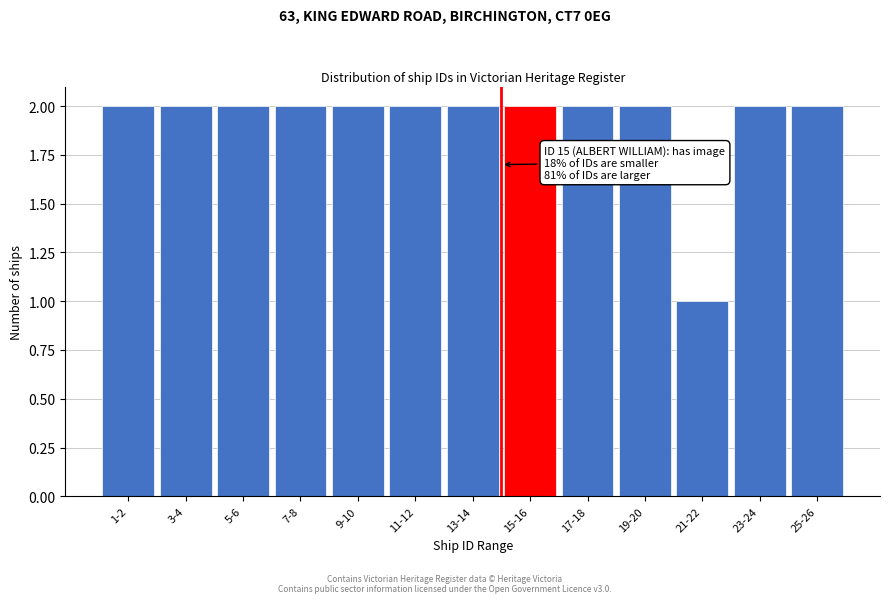

Reading left to right, transcribe all the data shown in this chart.

1-2=2	3-4=2	5-6=2	7-8=2	9-10=2	11-12=2	13-14=2	15-16=2	17-18=2	19-20=2	21-22=1	23-24=2	25-26=2